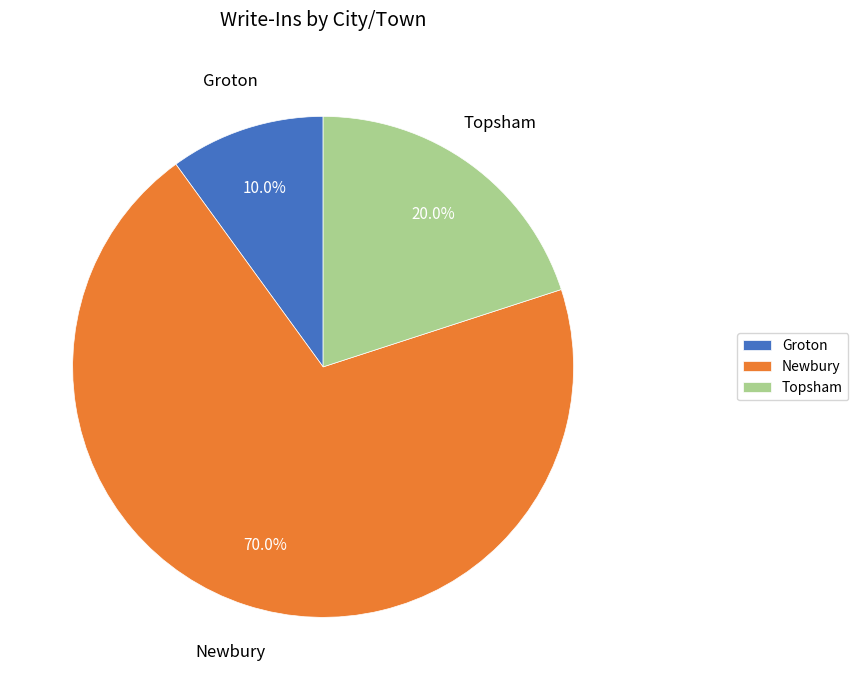

What is the smallest slice in the pie chart?

Groton